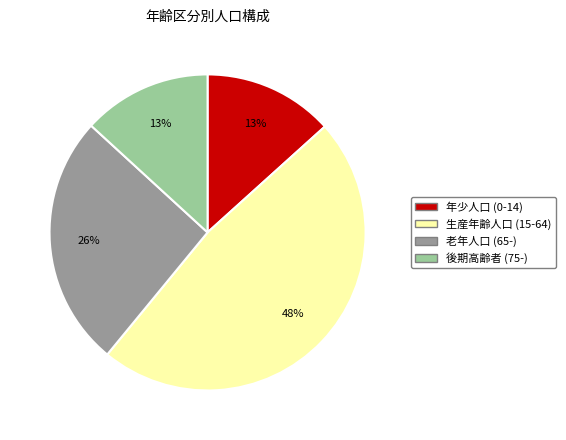

Does any single category account for the majority?

No